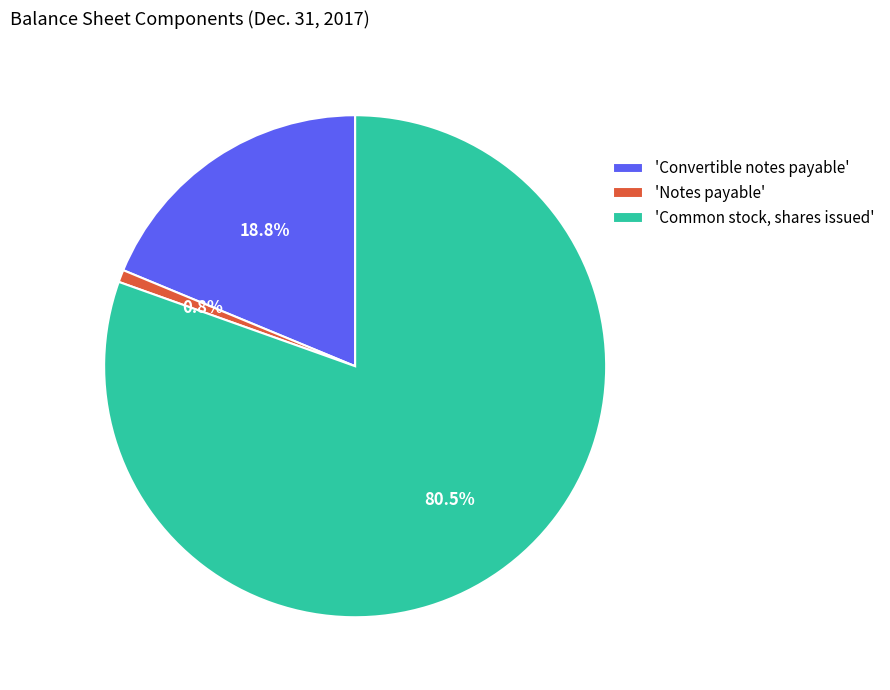

Is 'Notes payable' the majority of the pie?

No